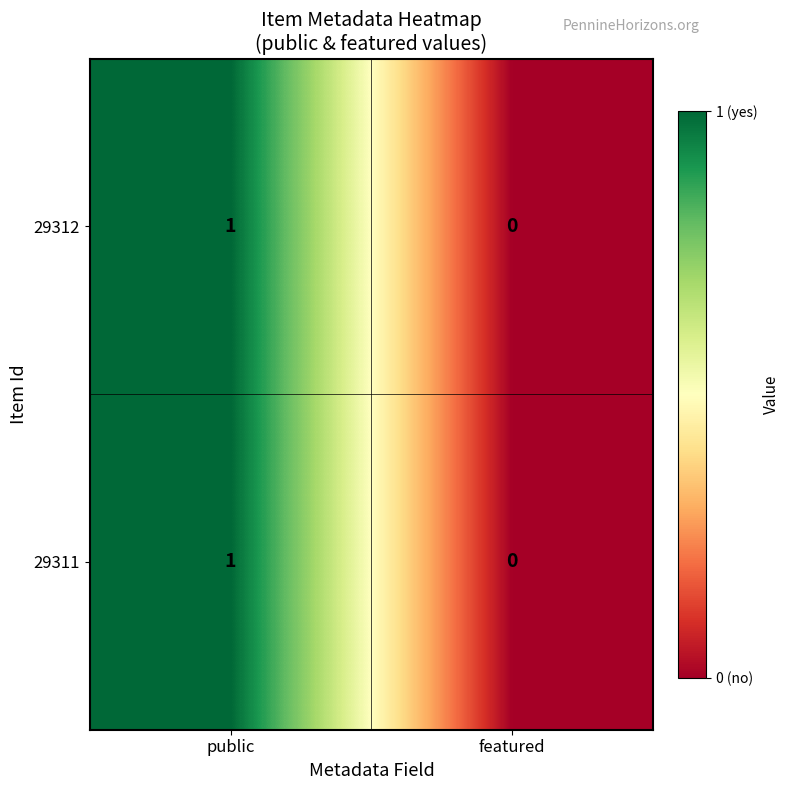

Rank the categories by 29311 value from lowest to highest.

featured, public